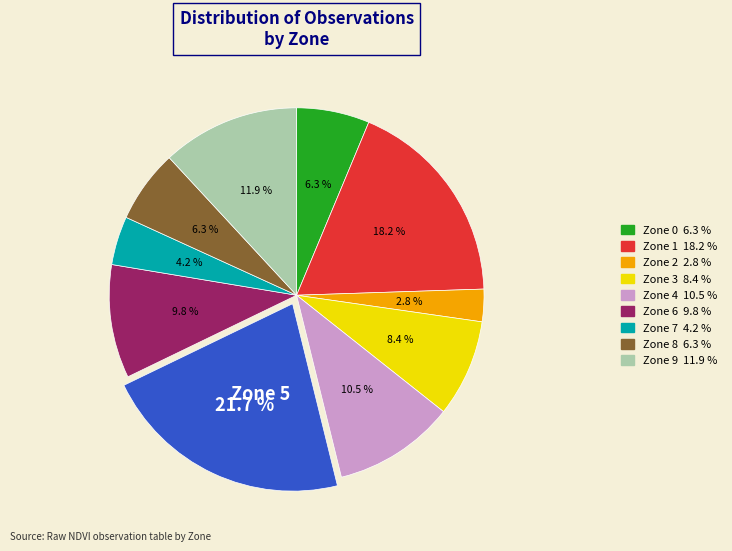

Is there any slice that represents more than half of the pie?

No